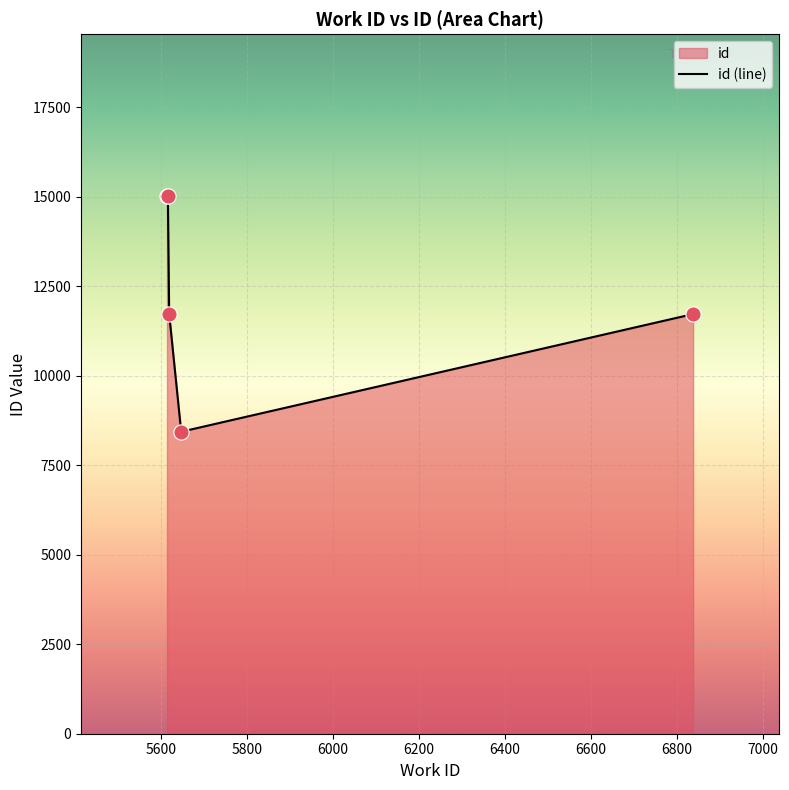

How many interior local valleys (lower than both neighbors) does the data have?

1